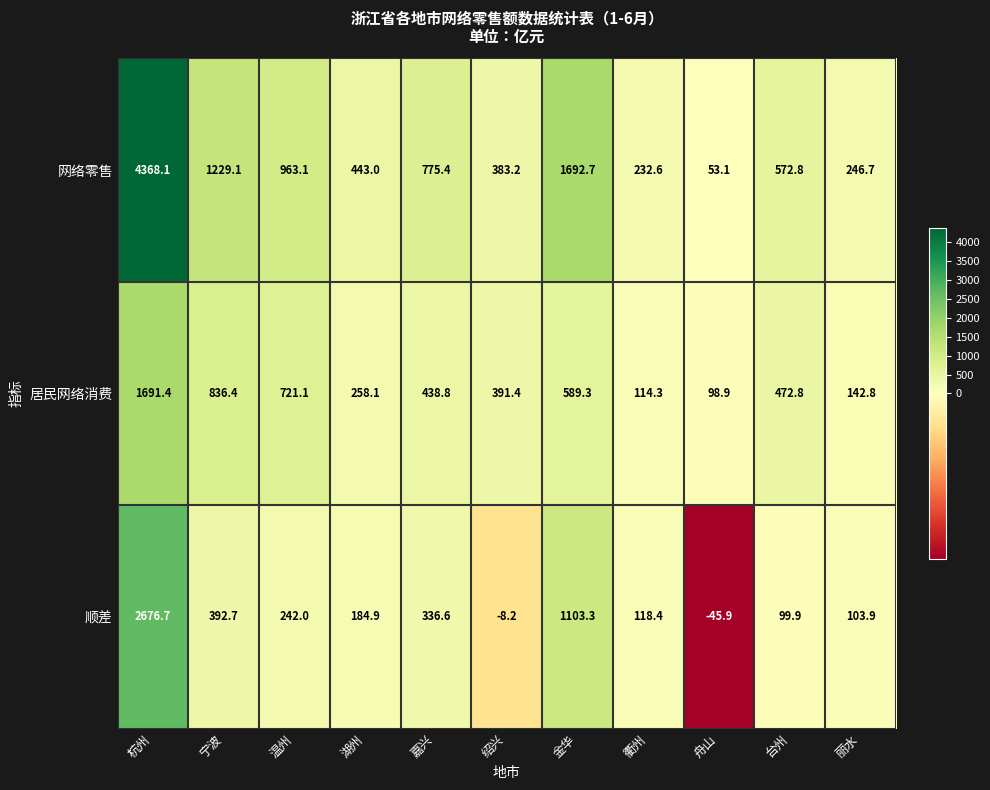

What is the smallest value displayed?

-45.9